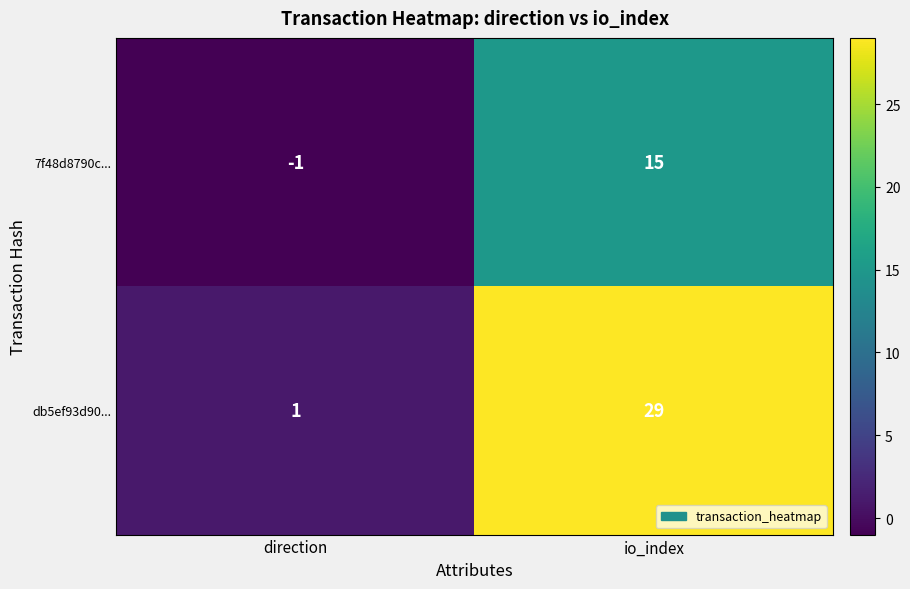

Reading left to right, transcribe all the data shown in this chart.

7f48d8790c...: direction=-1	io_index=15
db5ef93d90...: direction=1	io_index=29